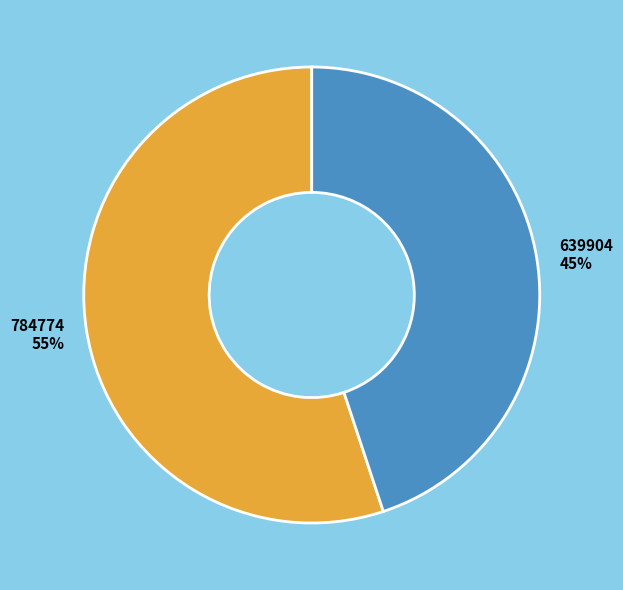

Rank the categories by value from lowest to highest.

639904, 784774